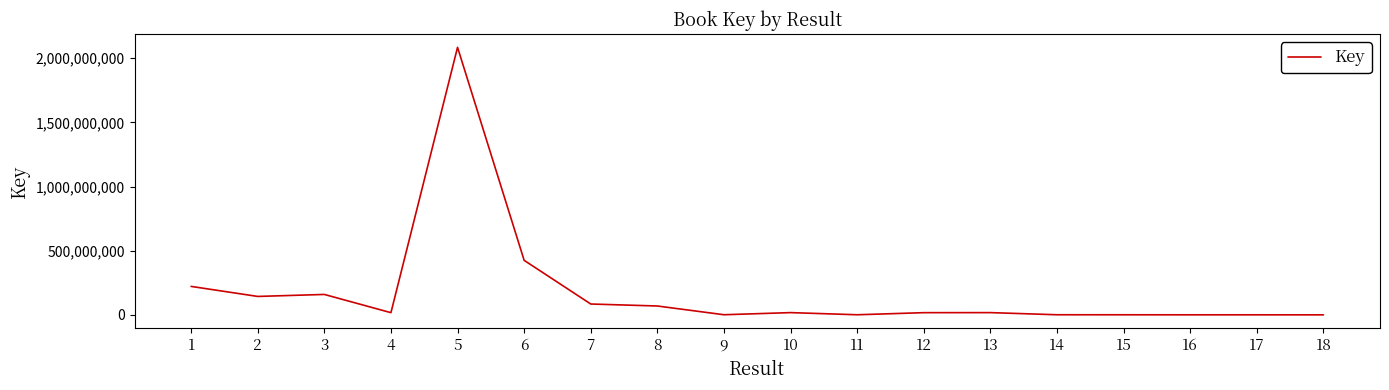

What is the greatest value displayed?

2084815769